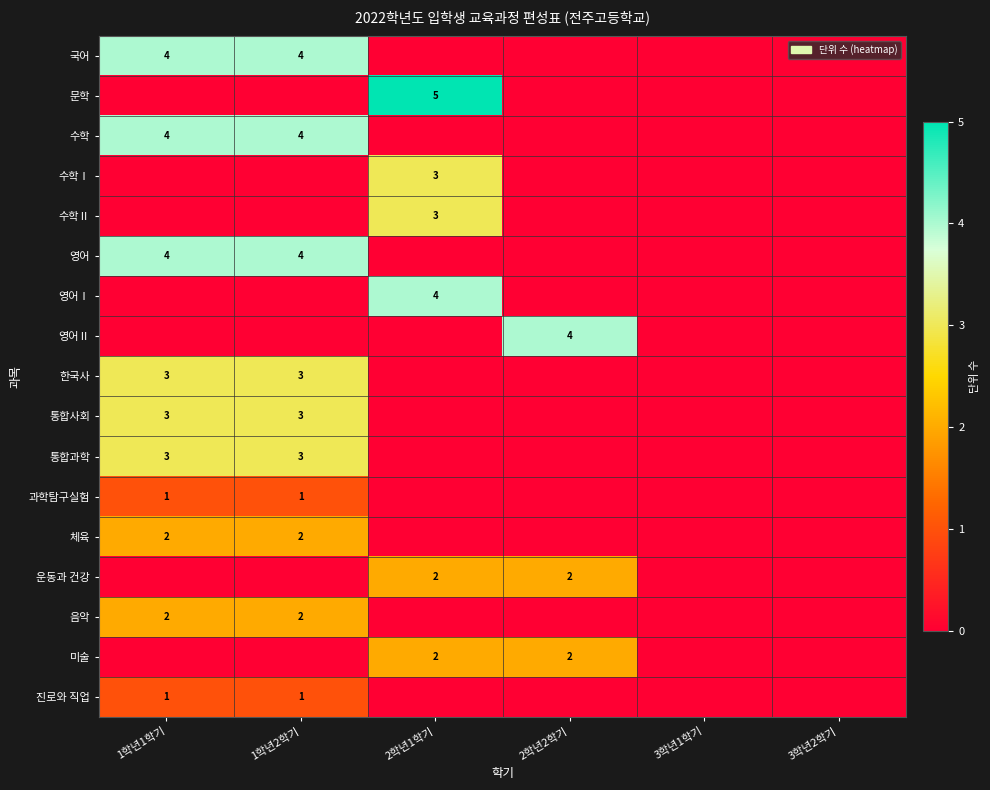

What is the difference between the highest and lowest values at 2학년1학기?

5